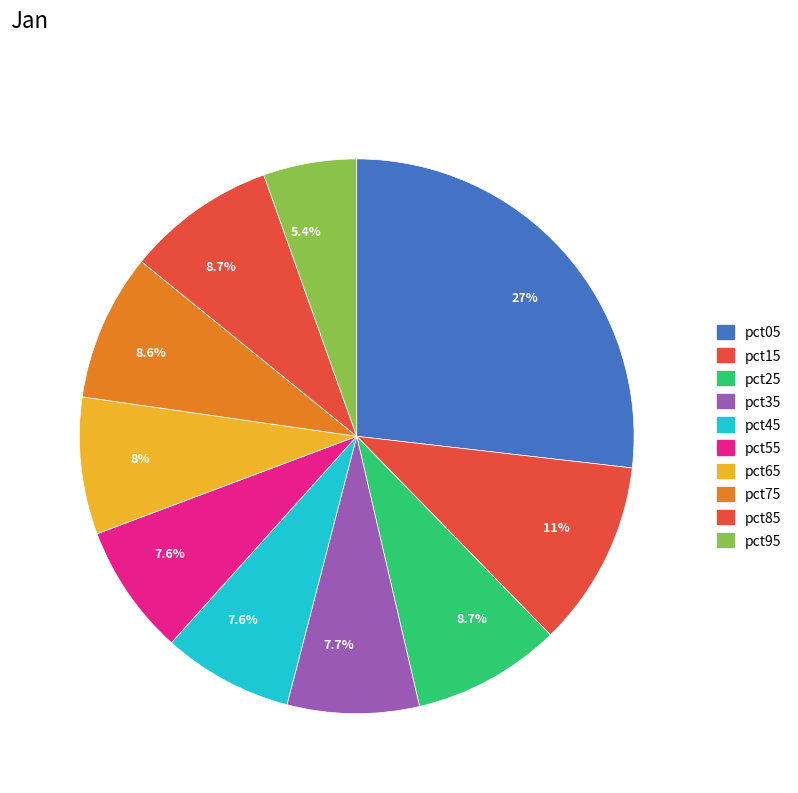

Which slice is the largest?

pct05